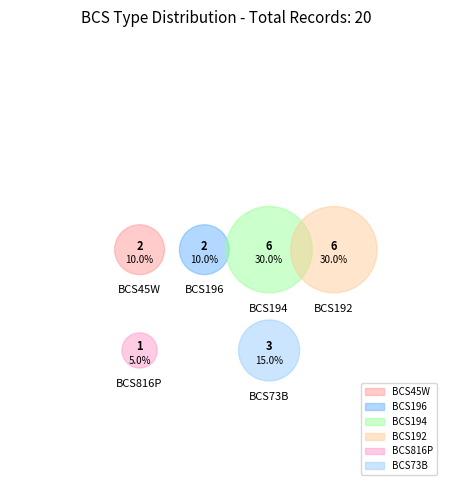

Is it true that BCS45W is 10% of the pie?

True